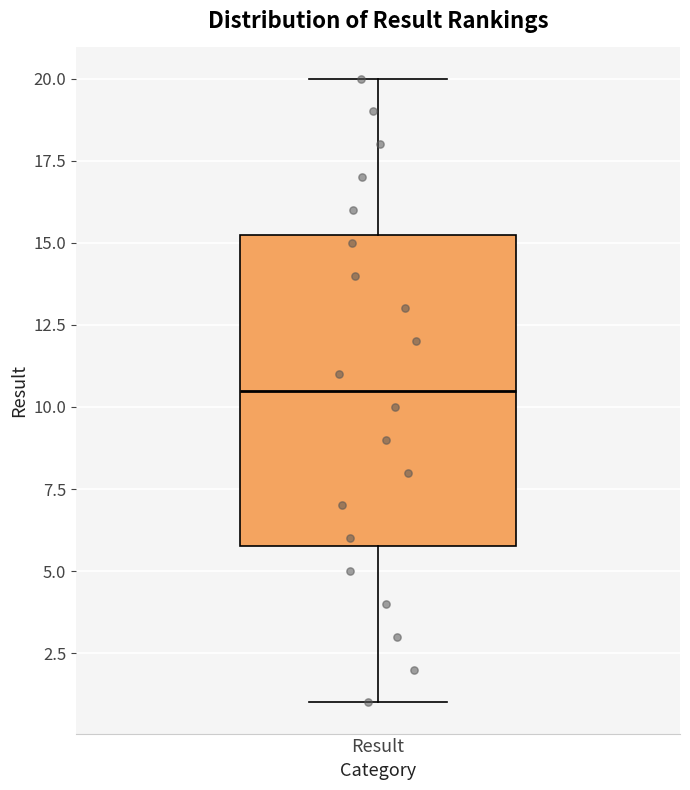

Read this box plot against the y-axis: the position of the median line, the range covered by the box, and the ends of both whiskers. The values are not printed on the chart, so give them approximately, as read against the axis.

median 10.5, box 6.0 to 15.5, whiskers 1.0 to 20.0